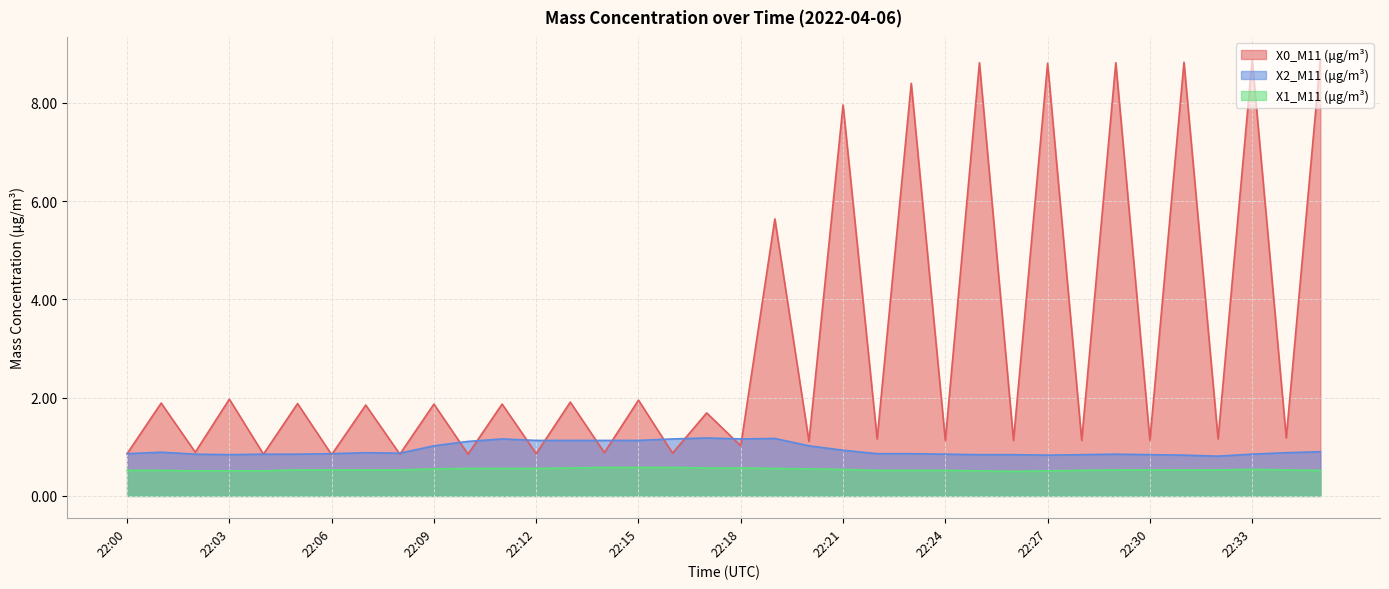

Reading left to right, list all the values displayed in this chart.

X0_M11 (μg/m³): 22:00=0.9	22:01=1.9	22:02=0.9	22:03=2.0	22:04=0.8	22:05=1.9	22:06=0.8	22:07=1.9	22:08=0.8	22:09=1.9	22:10=0.8	22:11=1.9	22:12=0.9	22:13=1.9	22:14=0.9	22:15=1.9	22:16=0.9	22:17=1.7	22:18=1.0	22:19=5.6	22:20=1.1	22:21=8.0	22:22=1.2	22:23=8.4	22:24=1.1	22:25=8.8	22:26=1.1	22:27=8.8	22:28=1.1	22:29=8.8	22:30=1.1	22:31=8.8	22:32=1.2	22:33=8.9	22:34=1.2	22:35=8.9
X2_M11 (μg/m³): 22:00=0.9	22:01=0.9	22:02=0.8	22:03=0.8	22:04=0.8	22:05=0.8	22:06=0.9	22:07=0.9	22:08=0.9	22:09=1.0	22:10=1.1	22:11=1.2	22:12=1.1	22:13=1.1	22:14=1.1	22:15=1.1	22:16=1.2	22:17=1.2	22:18=1.2	22:19=1.2	22:20=1.0	22:21=0.9	22:22=0.9	22:23=0.9	22:24=0.8	22:25=0.8	22:26=0.8	22:27=0.8	22:28=0.8	22:29=0.8	22:30=0.8	22:31=0.8	22:32=0.8	22:33=0.8	22:34=0.9	22:35=0.9
X1_M11 (μg/m³): 22:00=0.5	22:01=0.5	22:02=0.5	22:03=0.5	22:04=0.5	22:05=0.5	22:06=0.5	22:07=0.5	22:08=0.5	22:09=0.6	22:10=0.6	22:11=0.6	22:12=0.6	22:13=0.6	22:14=0.6	22:15=0.6	22:16=0.6	22:17=0.6	22:18=0.6	22:19=0.6	22:20=0.6	22:21=0.5	22:22=0.5	22:23=0.5	22:24=0.5	22:25=0.5	22:26=0.5	22:27=0.5	22:28=0.5	22:29=0.5	22:30=0.5	22:31=0.5	22:32=0.5	22:33=0.5	22:34=0.5	22:35=0.5